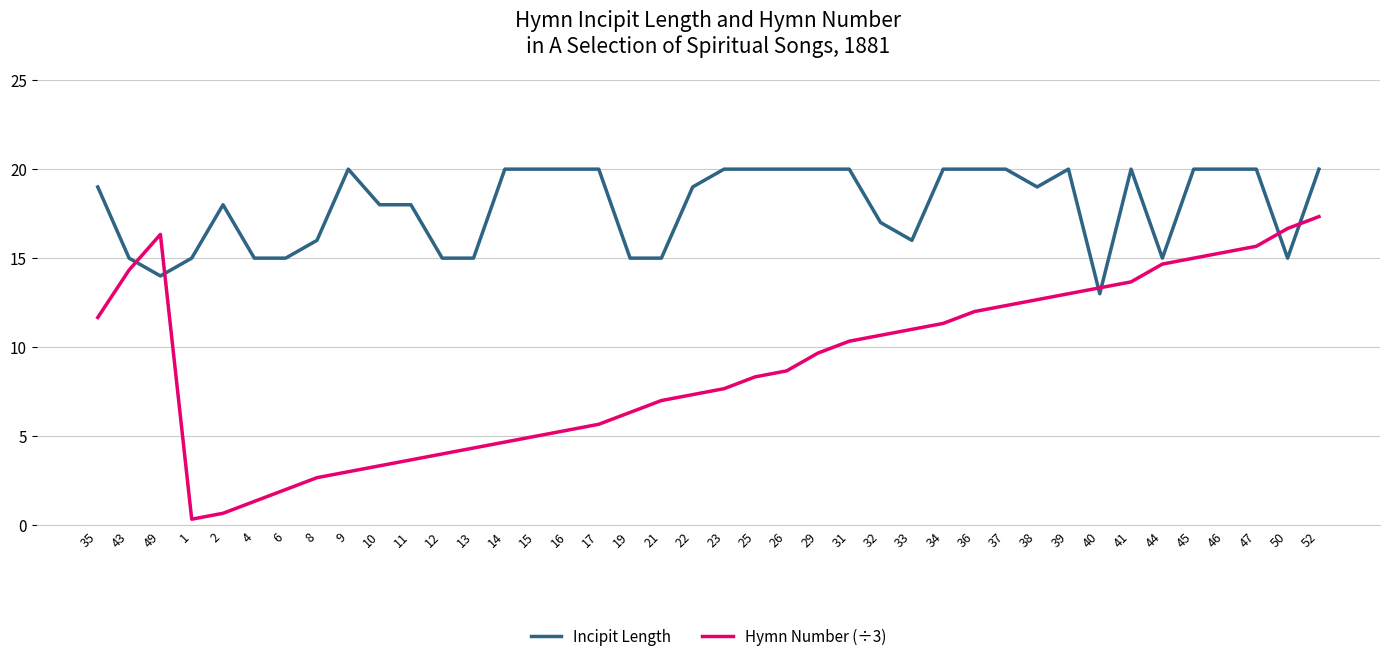

Rank the series at 49 from highest to lowest value.

Hymn Number (÷3), Incipit Length